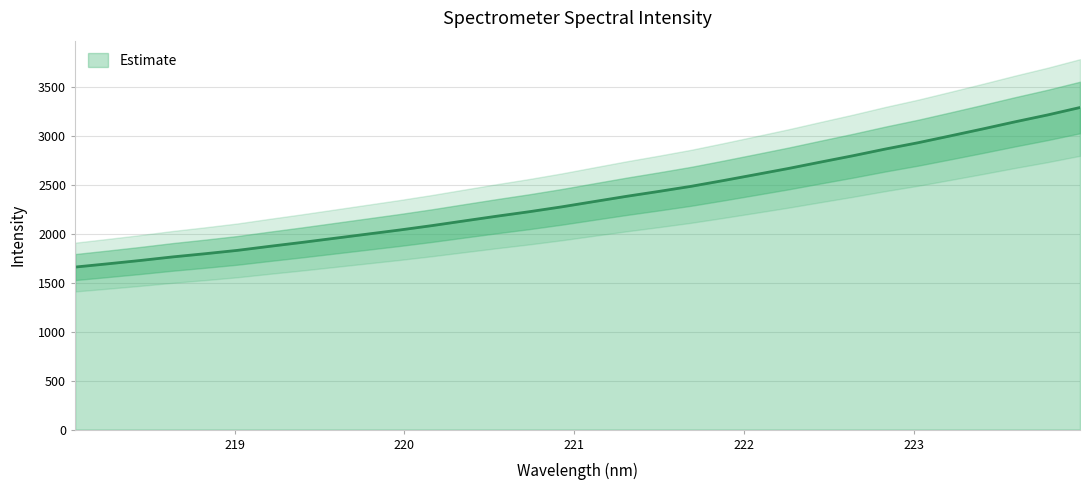

Which label corresponds to the smallest value in the chart?

218.0596